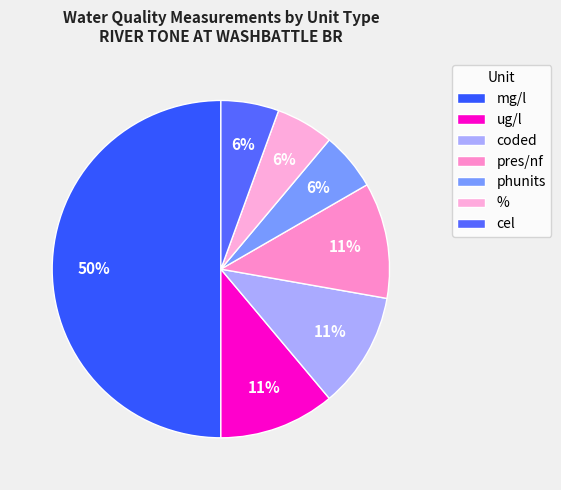

To the nearest percent, what is the average slice percentage?

14%